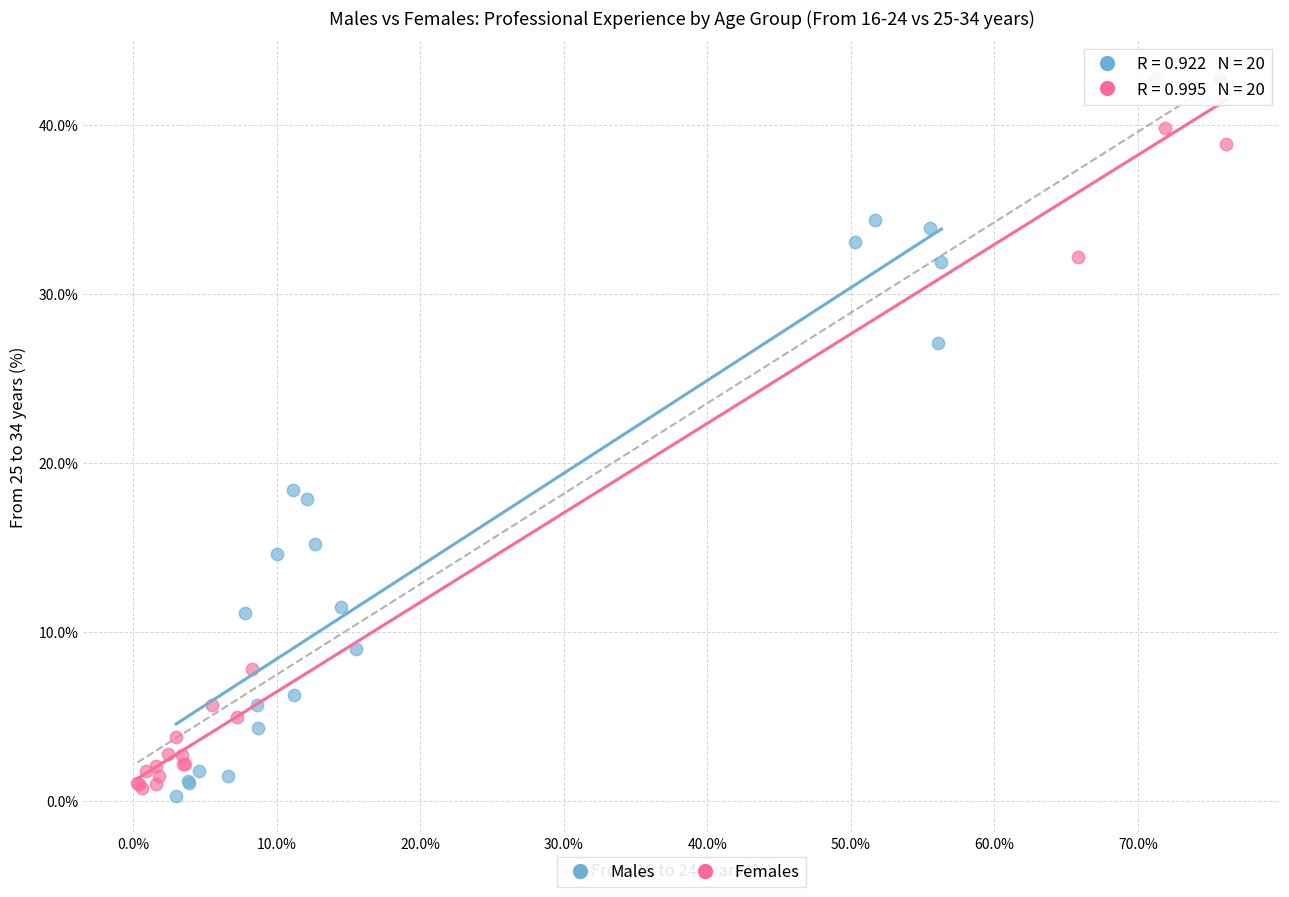

Which series has the largest Y range (max minus min)?

Females